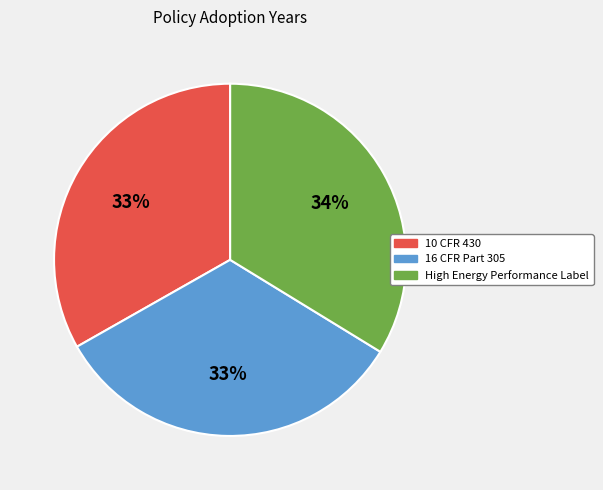

What is the largest slice in the pie chart?

High Energy Performance Label